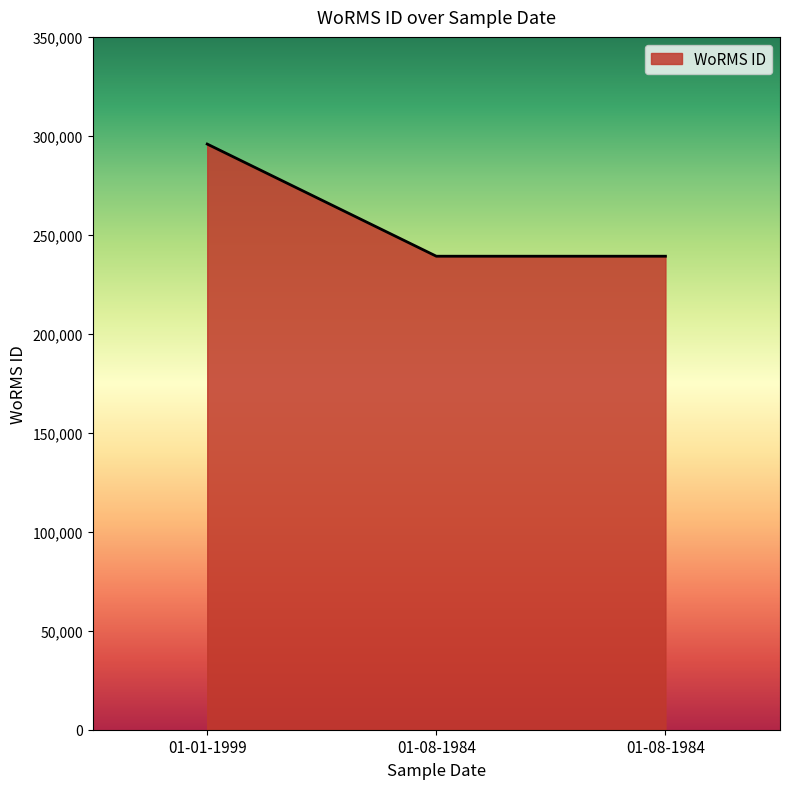

Reading left to right, transcribe all the data shown in this chart.

295864	239201	239201